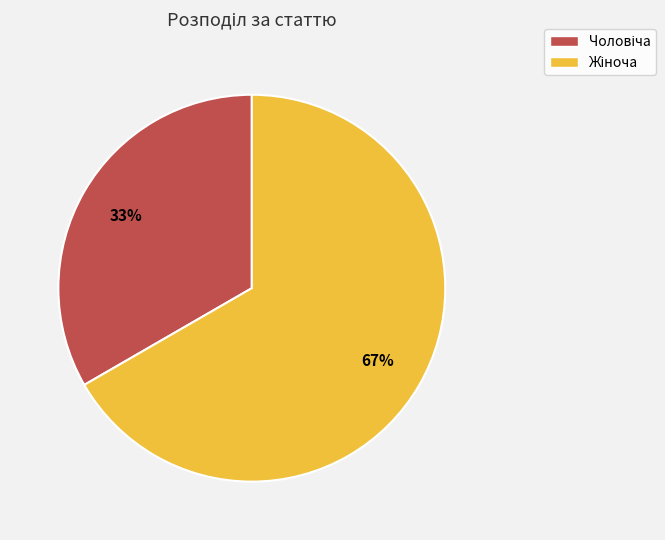

To the nearest percent, what is the average slice percentage?

50%